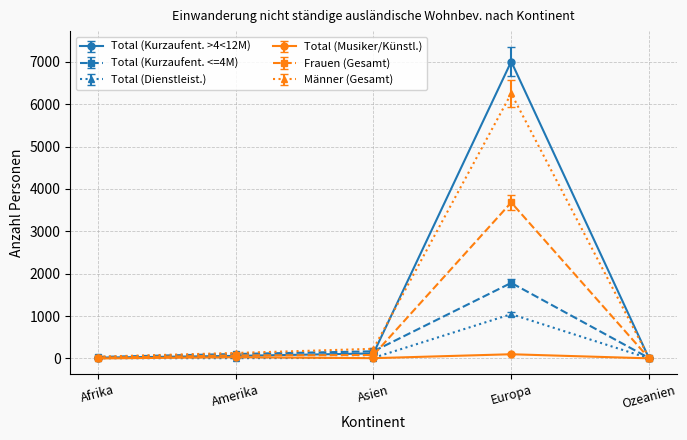

Is this an area chart (filled region under the line)?

No